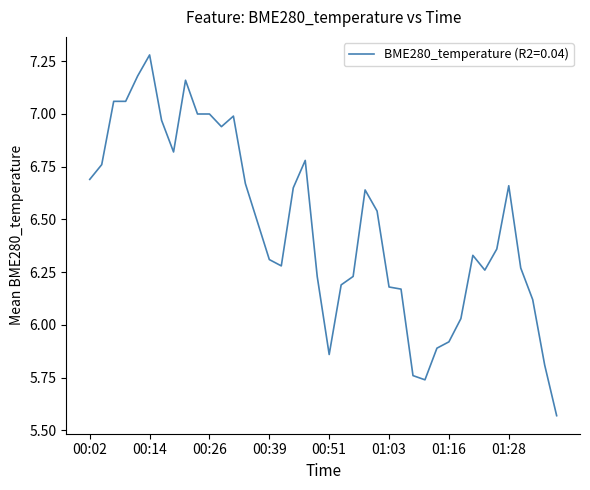

What is the difference between the maximum and minimum values?

1.7